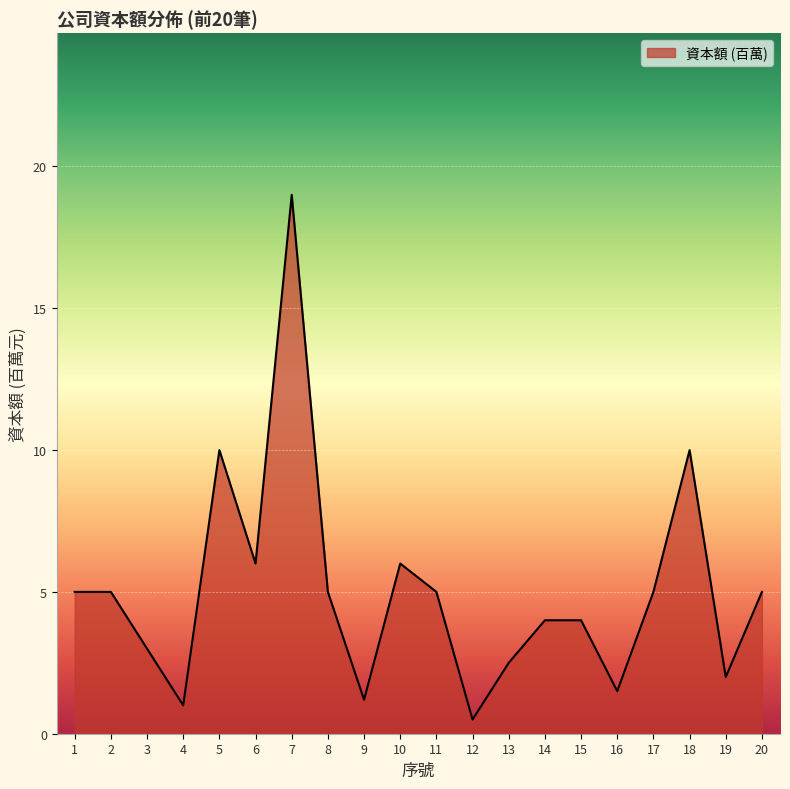

Does the chart have visible grid lines?

Yes